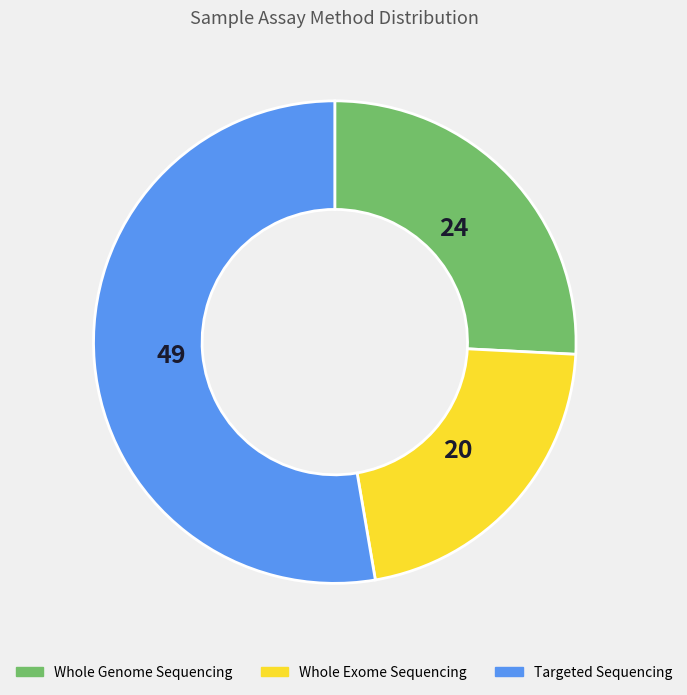

Combined, do Whole Genome Sequencing and Whole Exome Sequencing account for over 50%?

No